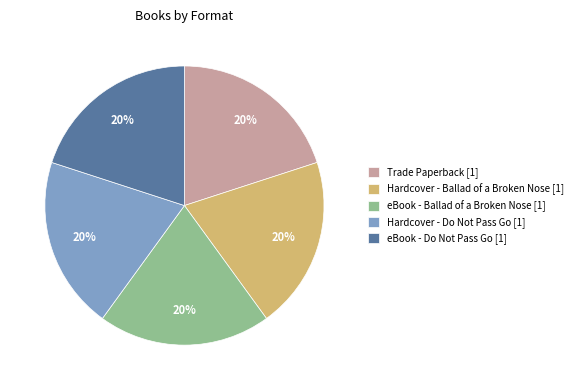

To the nearest percent, what is the difference between the largest and smallest slice percentages?

0%